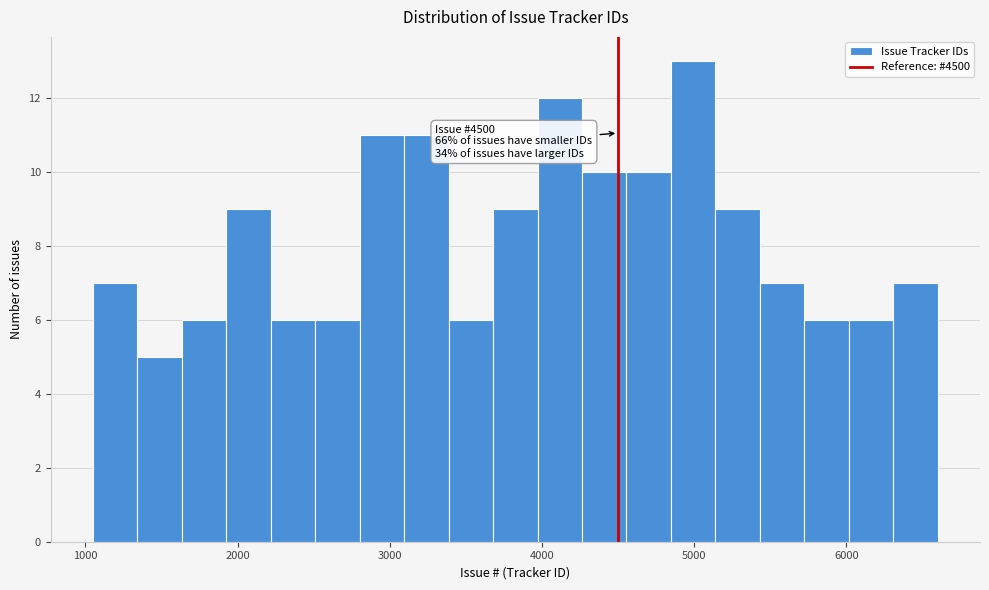

Around what value on the x-axis is the tallest bar? Give the approximate position of its centre, as read against the axis.

5000